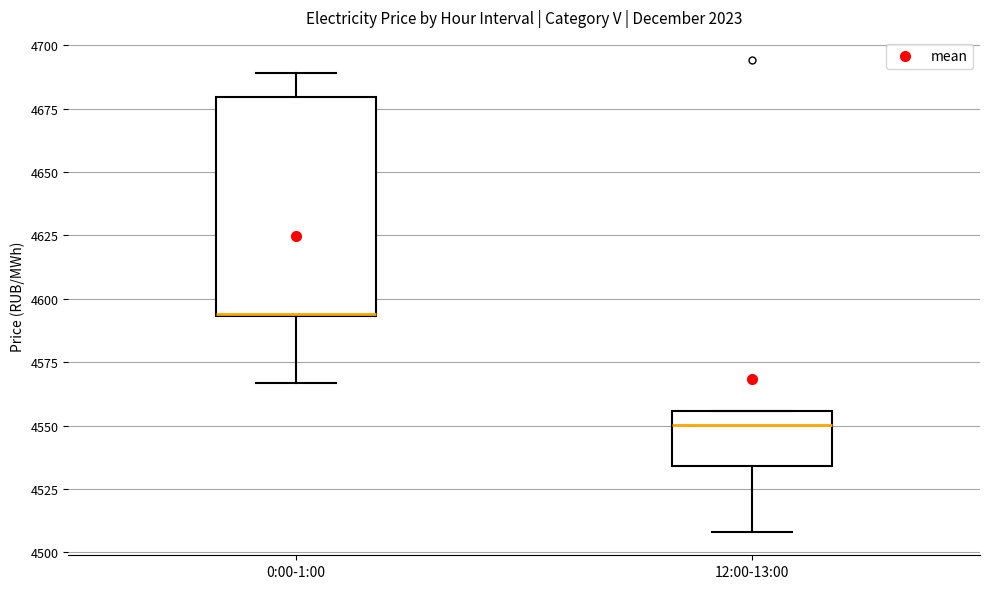

Reading left to right, transcribe this box plot: for each box, give where its median line is, the range the box spans, and where its two whiskers end, as read against the y-axis. The values are not printed on the chart, so give them approximately, as read against the axis.

0:00-1:00: median 4595 (drawn on the box's lower edge), box 4595 to 4680, whiskers 4565 to 4690
12:00-13:00: median 4550, box 4535 to 4555, whiskers 4510 to 4555